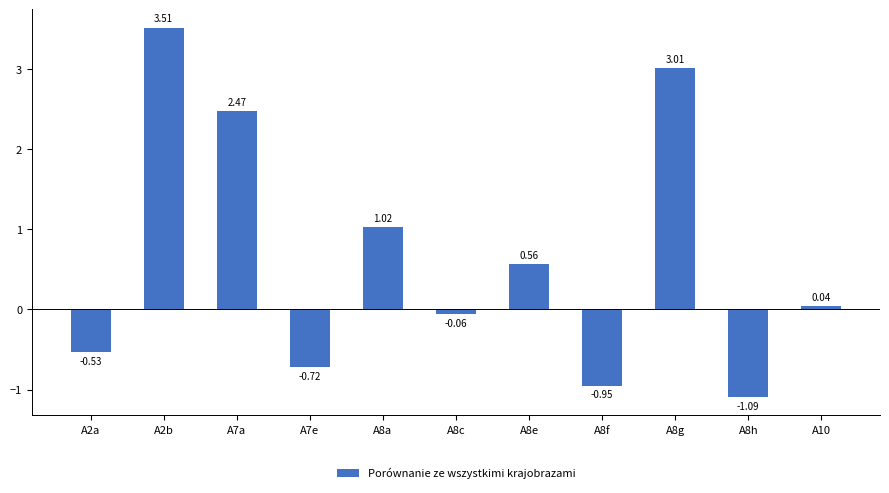

Rank the categories by value from highest to lowest.

A2b, A8g, A7a, A8a, A8e, A10, A8c, A2a, A7e, A8f, A8h